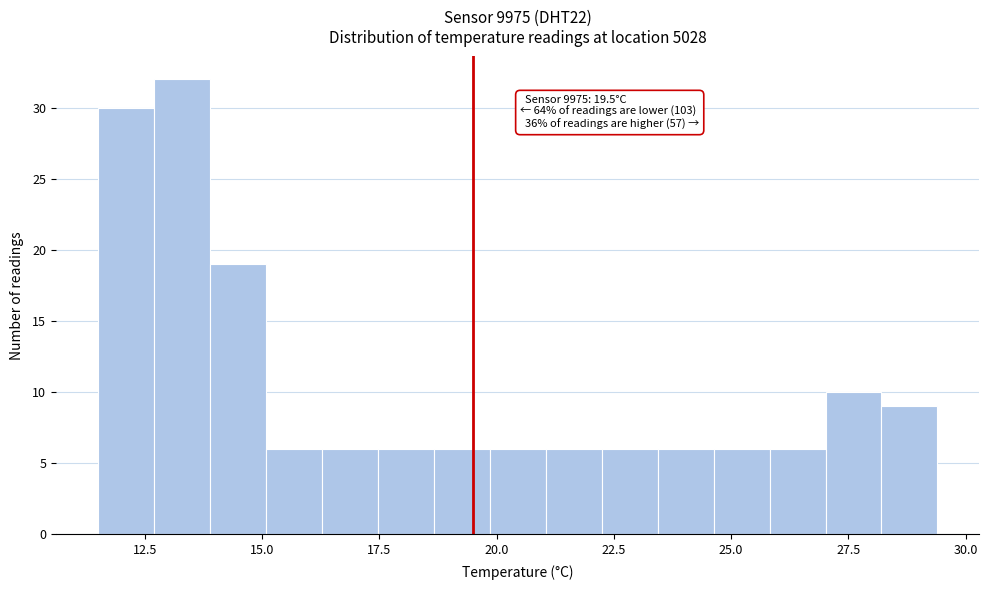

Around what value on the x-axis is the tallest bar? Give the approximate position of its centre, as read against the axis.

13.5